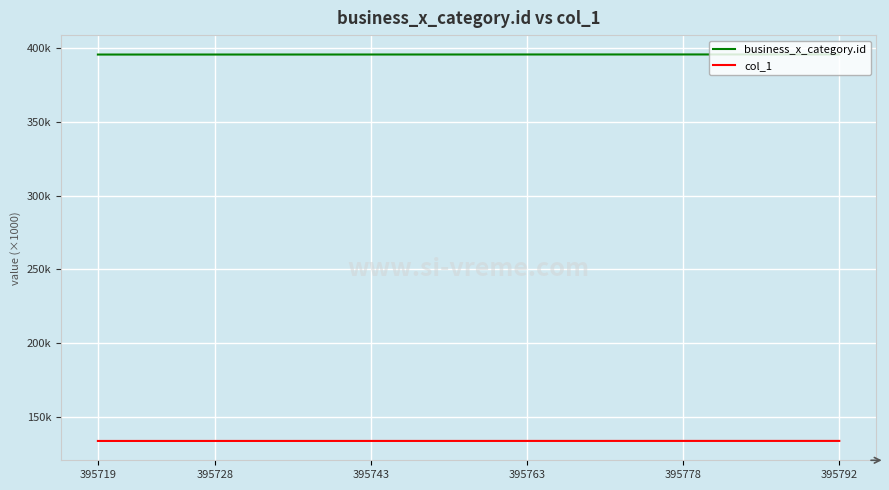

True or false: col_1 and business_x_category.id intersect in this chart.

False